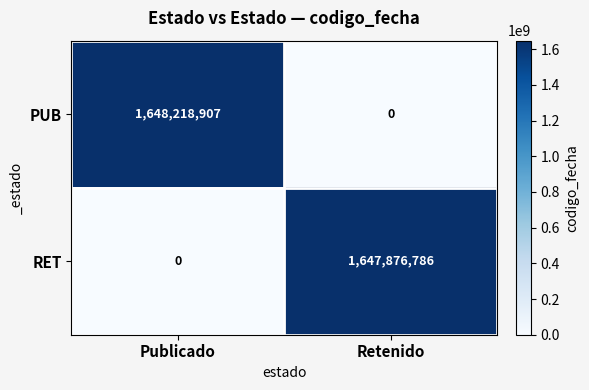

List the series in order of their overall mean, lowest first.

RET, PUB